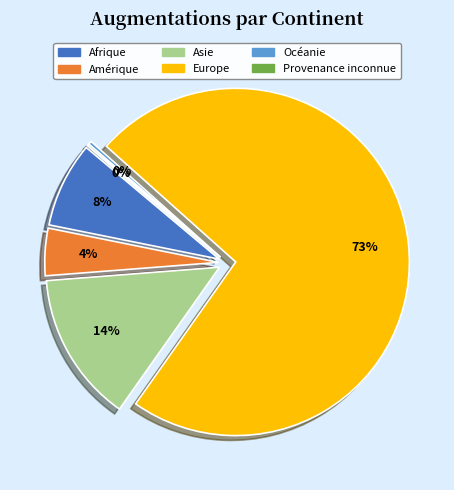

Is there a majority slice in this chart?

Yes